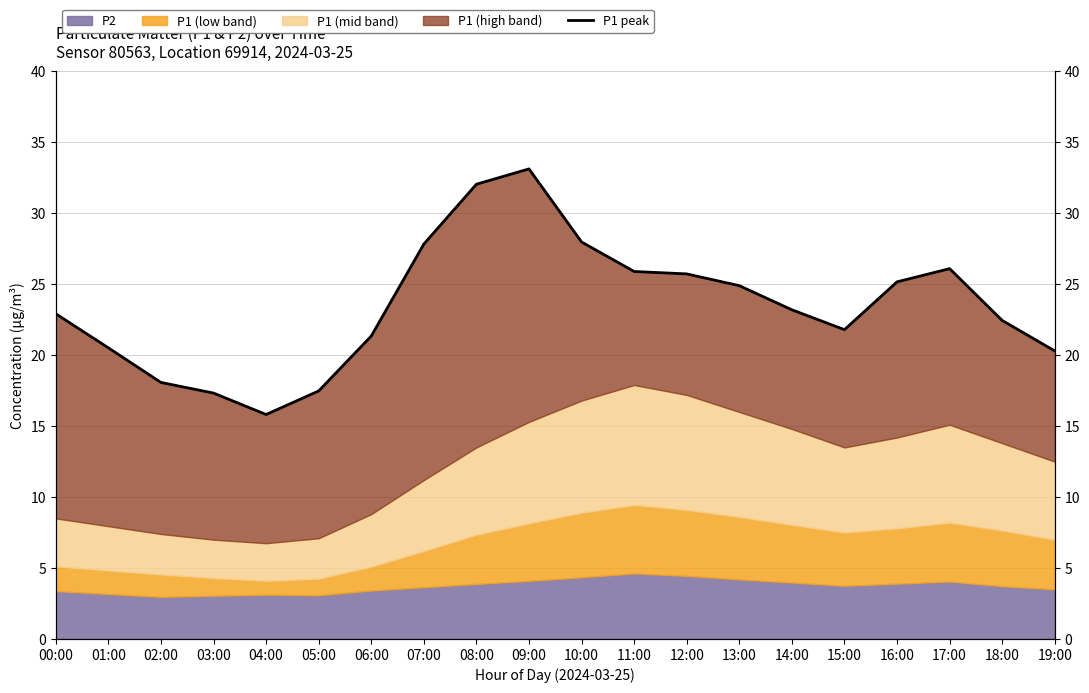

Count the number of categories in the chart.

20